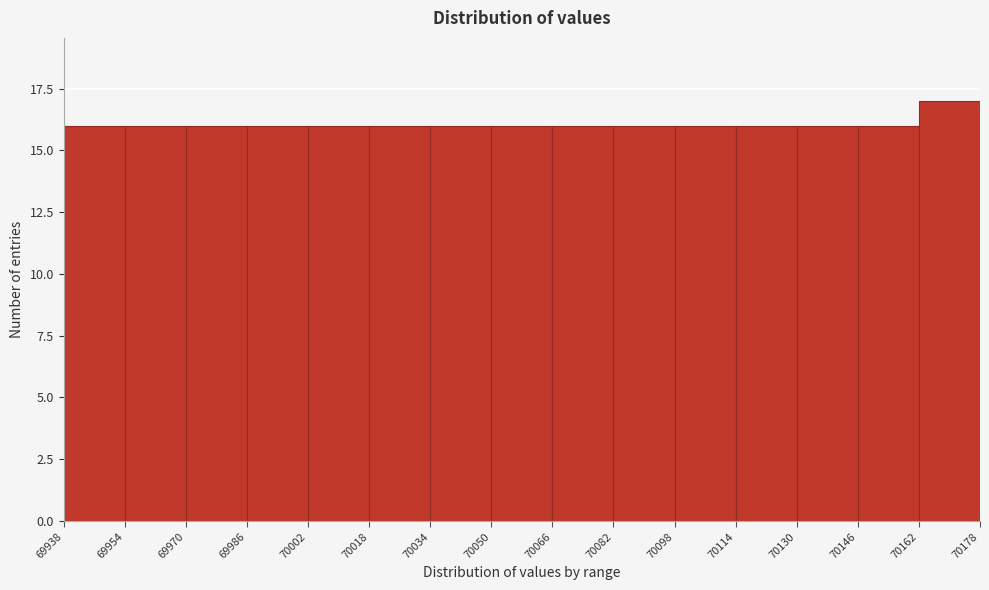

What is the height of the bar covering 70098 to 70114 on the x-axis? The values are not printed on the chart, so give them approximately, as read against the axis.

16